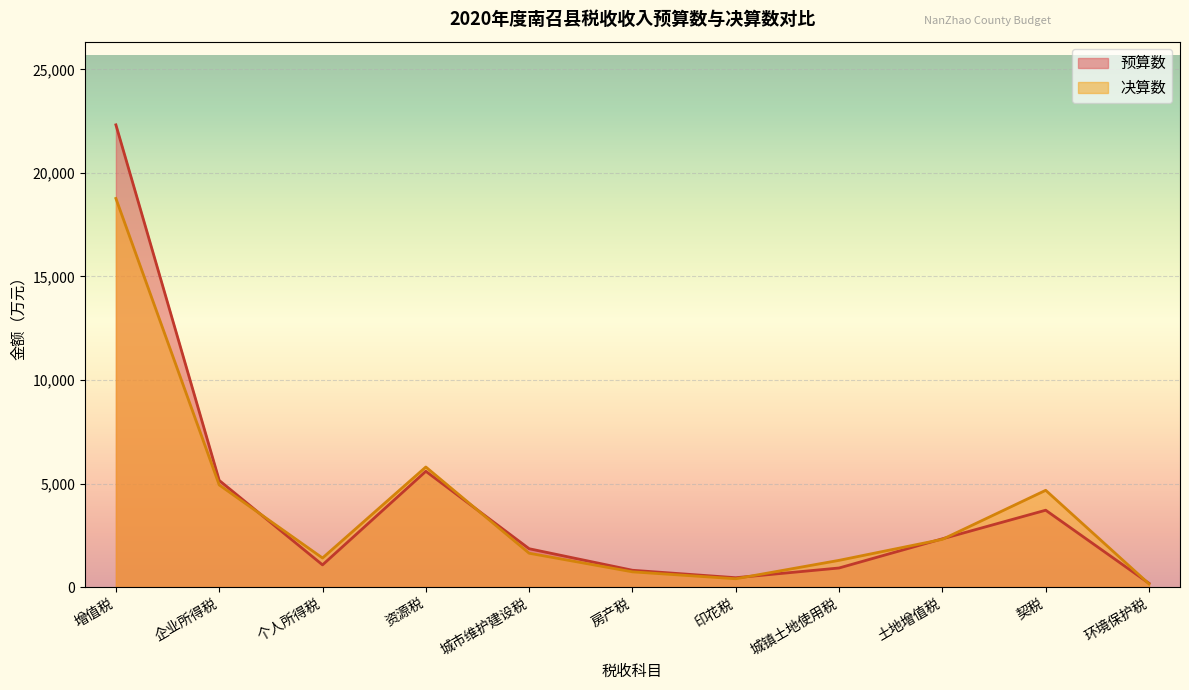

Rank the categories by 决算数 value from lowest to highest.

环境保护税, 印花税, 房产税, 城镇土地使用税, 个人所得税, 城市维护建设税, 土地增值税, 契税, 企业所得税, 资源税, 增值税